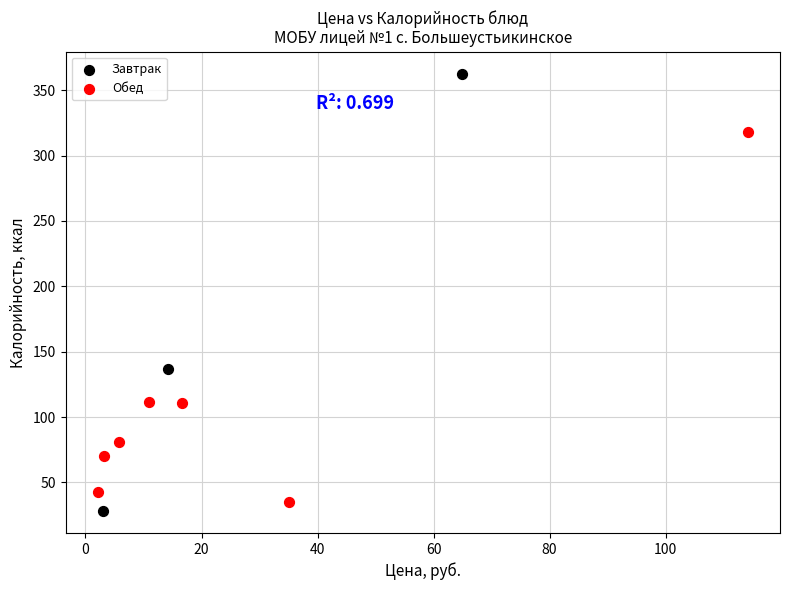

Which series contains the lowest Y value?

Завтрак